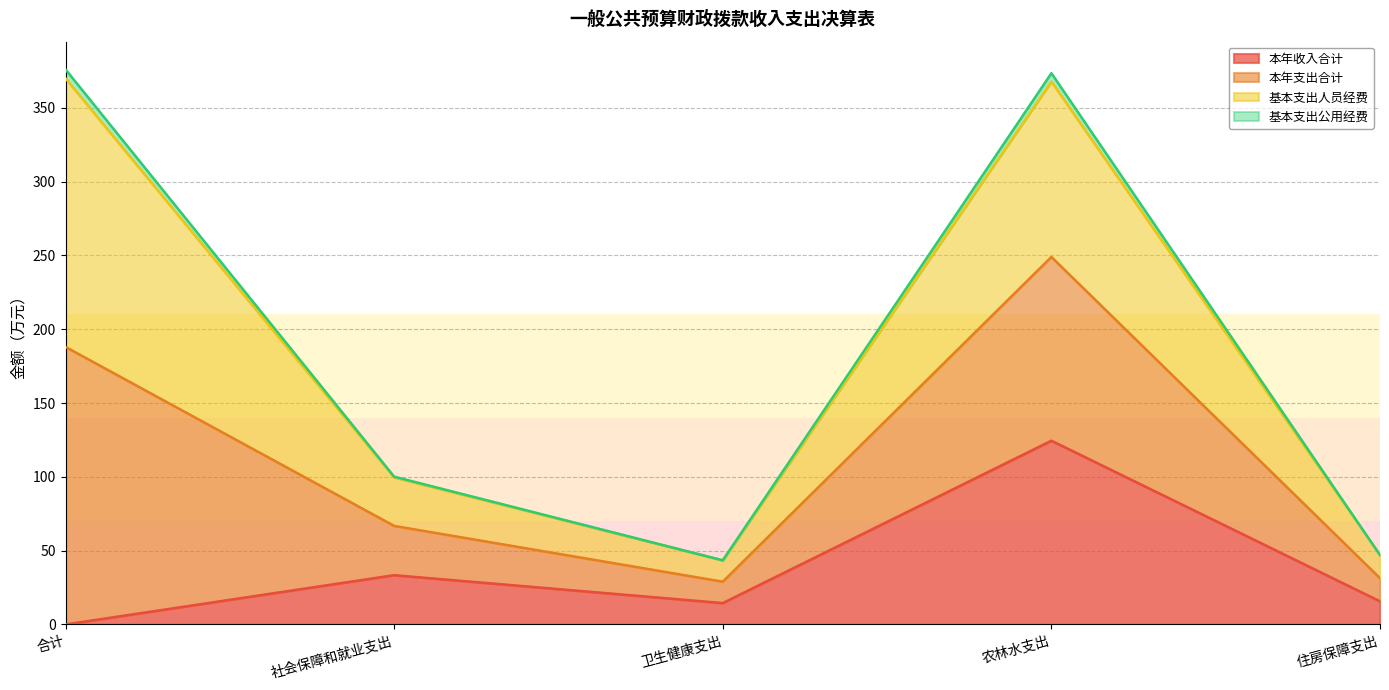

The value of 本年收入合计 at 卫生健康支出 is 14.5. True or false?

True